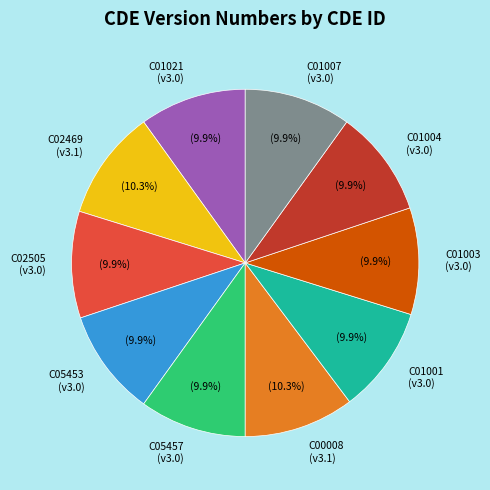

To the nearest percent, what percentage of the pie is C02469?

10%